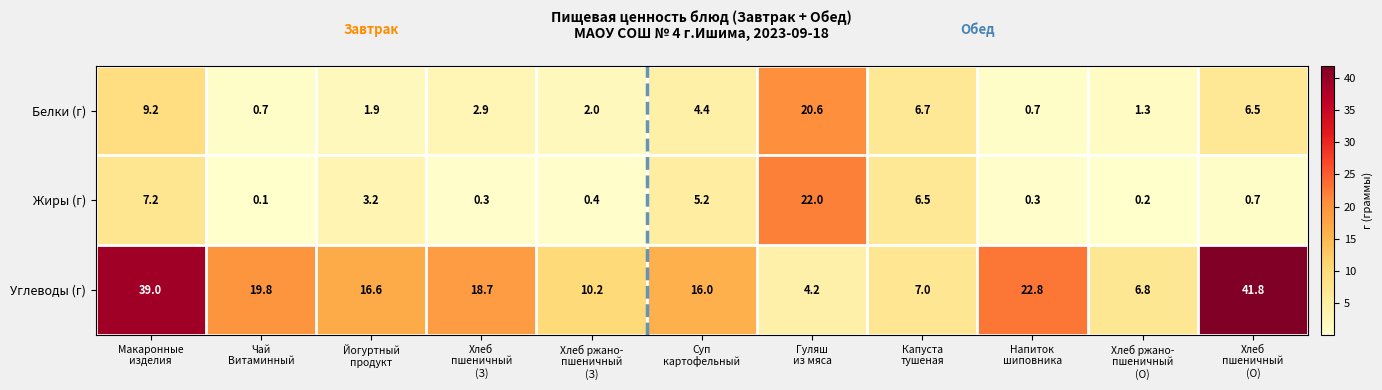

Which series has the largest total across all categories?

Углеводы (г)